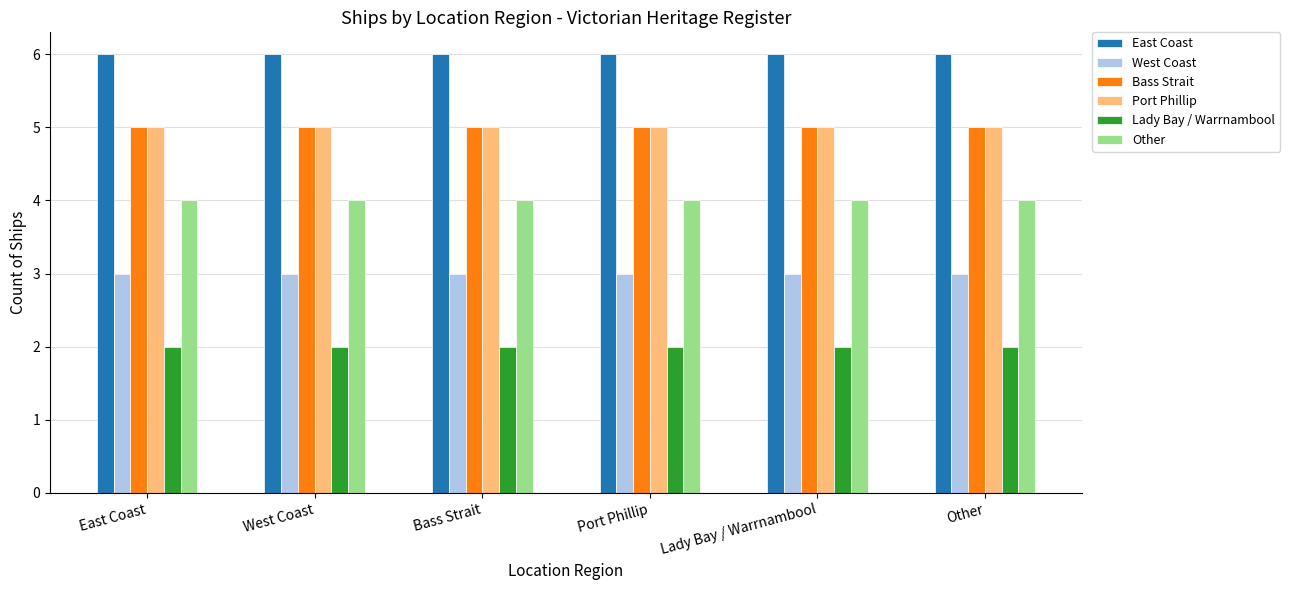

Reading left to right, list all the values displayed in this chart.

East Coast: East Coast=6	West Coast=6	Bass Strait=6	Port Phillip=6	Lady Bay / Warrnambool=6	Other=6
West Coast: East Coast=3	West Coast=3	Bass Strait=3	Port Phillip=3	Lady Bay / Warrnambool=3	Other=3
Bass Strait: East Coast=5	West Coast=5	Bass Strait=5	Port Phillip=5	Lady Bay / Warrnambool=5	Other=5
Port Phillip: East Coast=5	West Coast=5	Bass Strait=5	Port Phillip=5	Lady Bay / Warrnambool=5	Other=5
Lady Bay / Warrnambool: East Coast=2	West Coast=2	Bass Strait=2	Port Phillip=2	Lady Bay / Warrnambool=2	Other=2
Other: East Coast=4	West Coast=4	Bass Strait=4	Port Phillip=4	Lady Bay / Warrnambool=4	Other=4